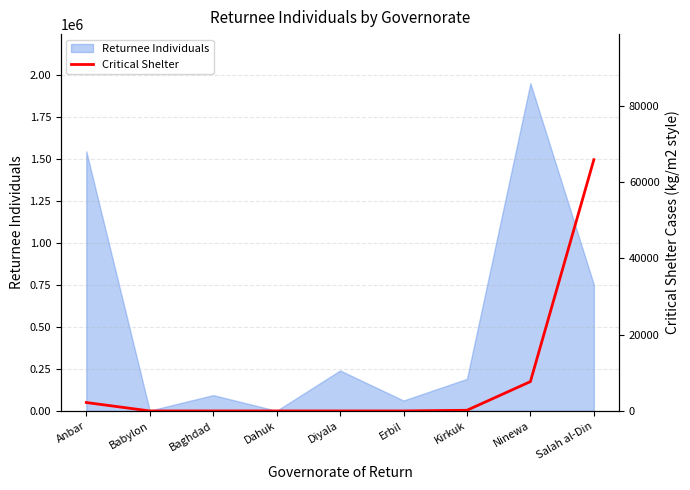

The Returnee Individuals series shows 318316 at Anbar. True or false?

False